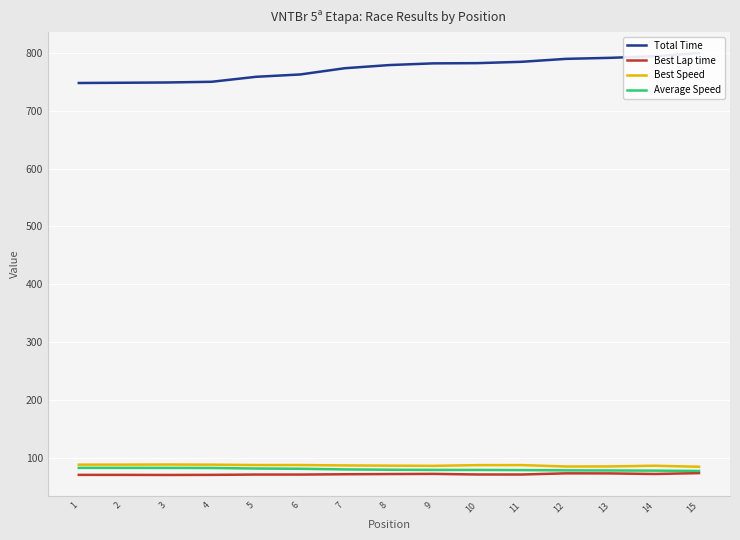

What is the difference between the maximum and minimum values in the Best Speed series?

3.8